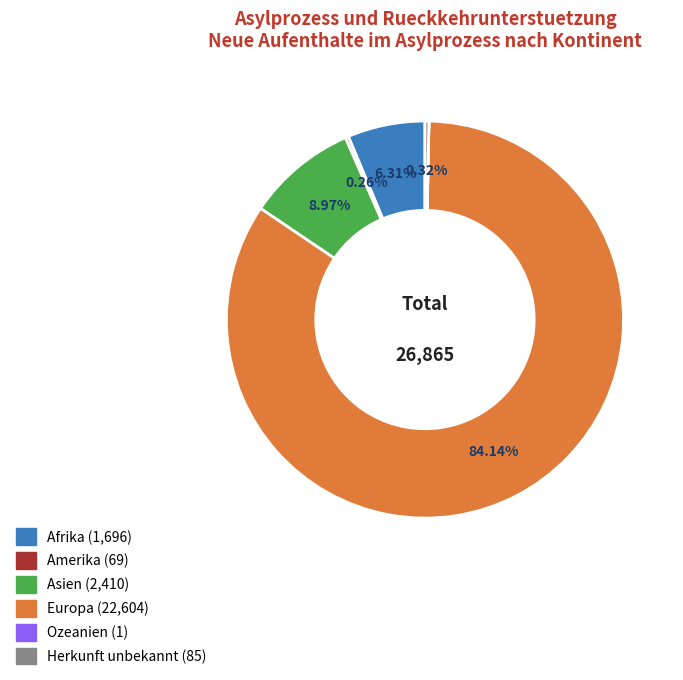

What is the largest slice in the pie chart?

Europa